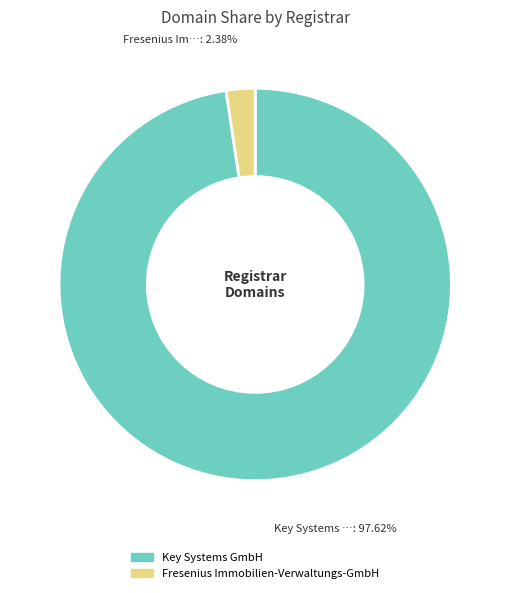

What is the ratio of the value at Key Systems GmbH to the value at Fresenius Immobilien-Verwaltungs-GmbH?

41.0